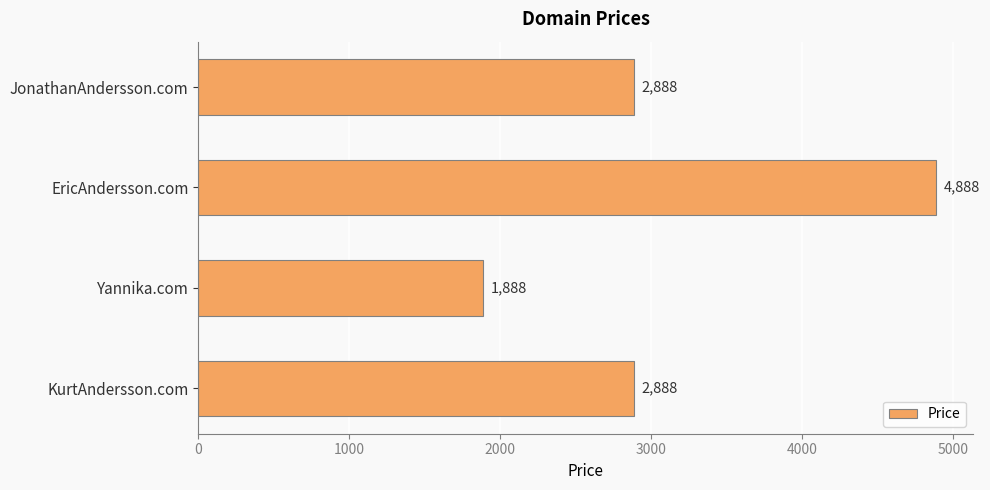

What is the difference between the maximum and minimum values?

3000